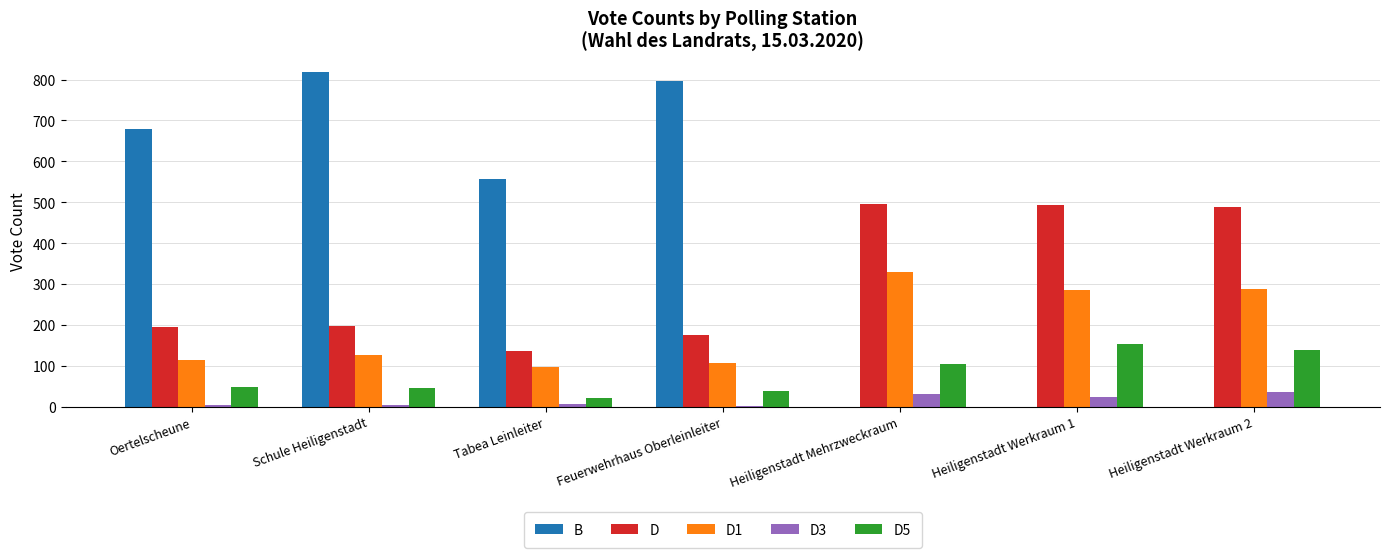

At which label does B reach its peak?

Schule Heiligenstadt